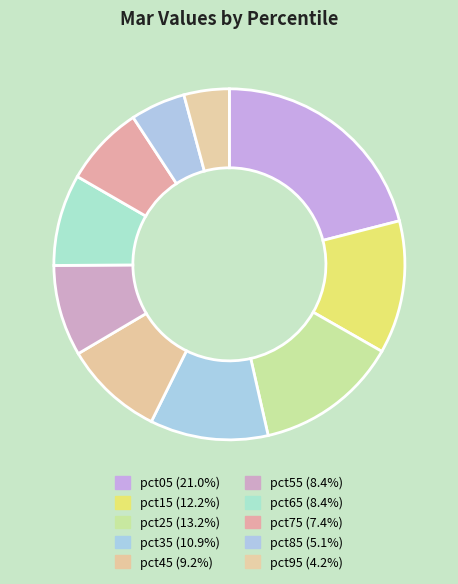

To the nearest percent, what is the difference between the pct95 and pct25 slice percentages?

9%